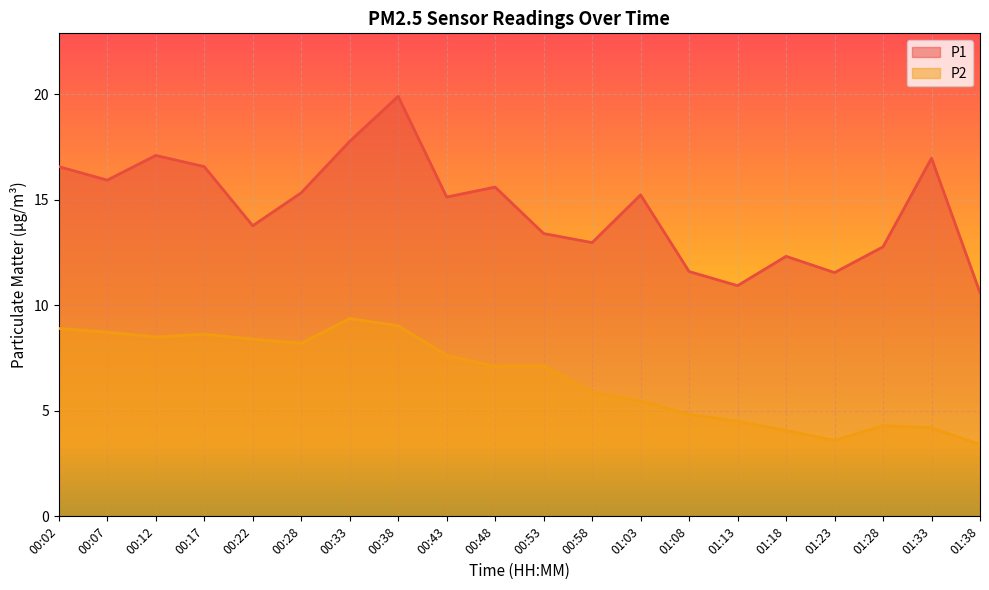

What is the difference between the maximum and second lowest values in the P2 series?

5.8